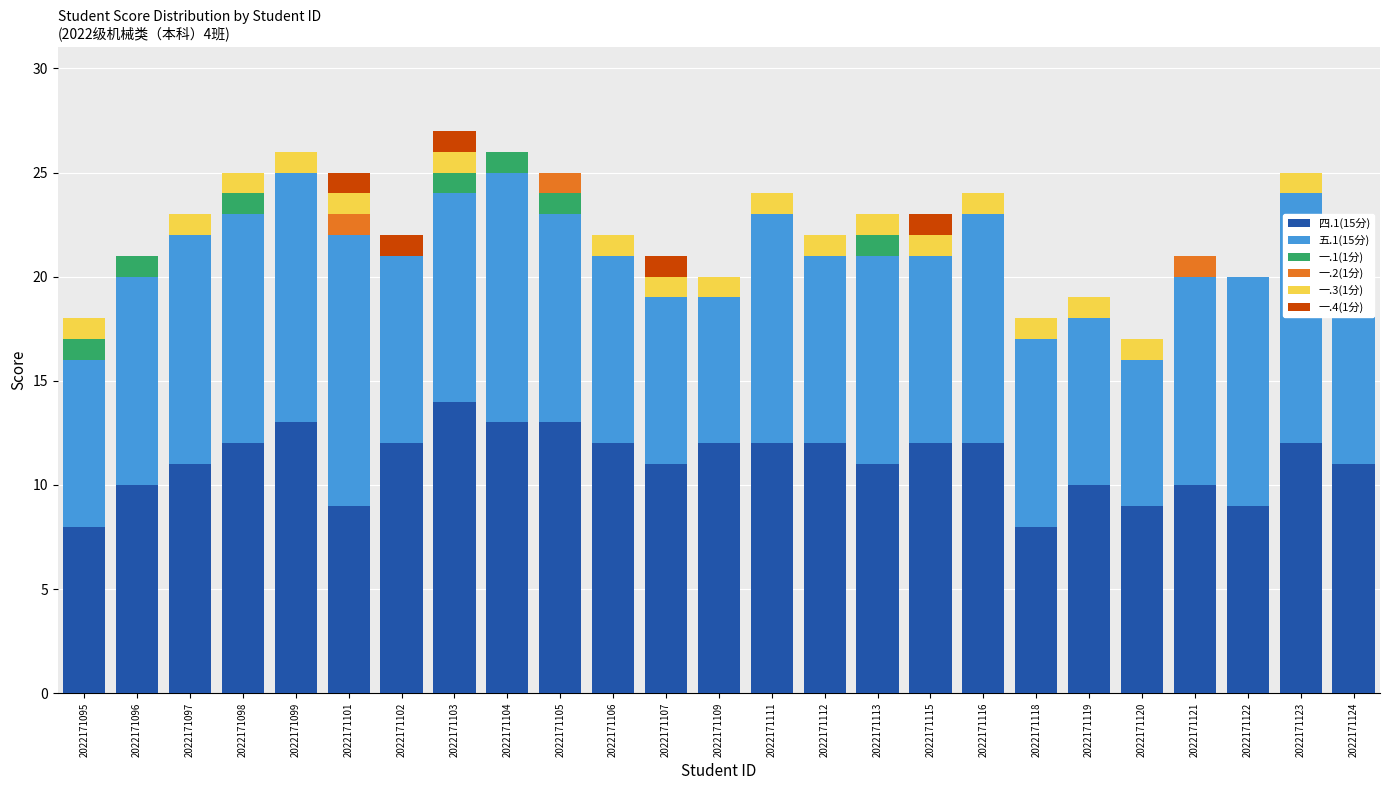

Count the number of data series in this chart.

6